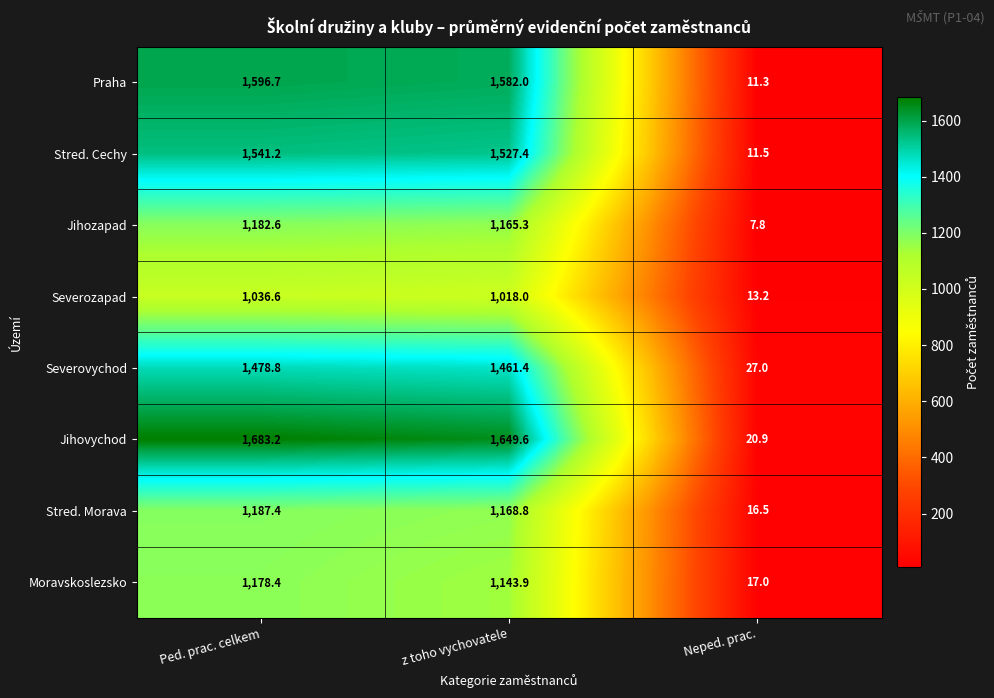

What is the difference between the highest and lowest values at Ped. prac. celkem?

646.6